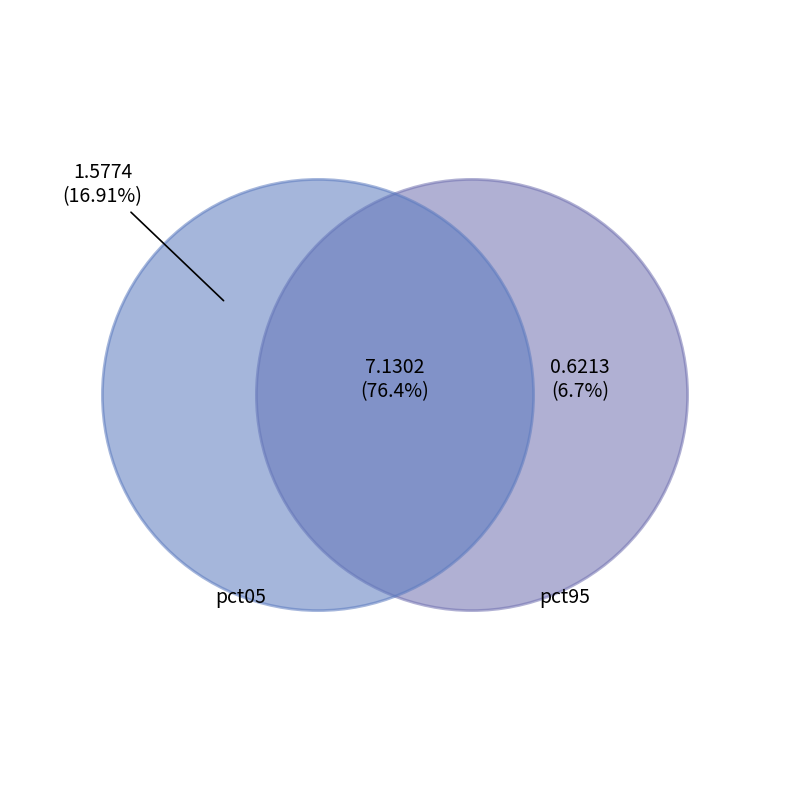

What percentage is the pct05 slice, to the nearest percent?

17%